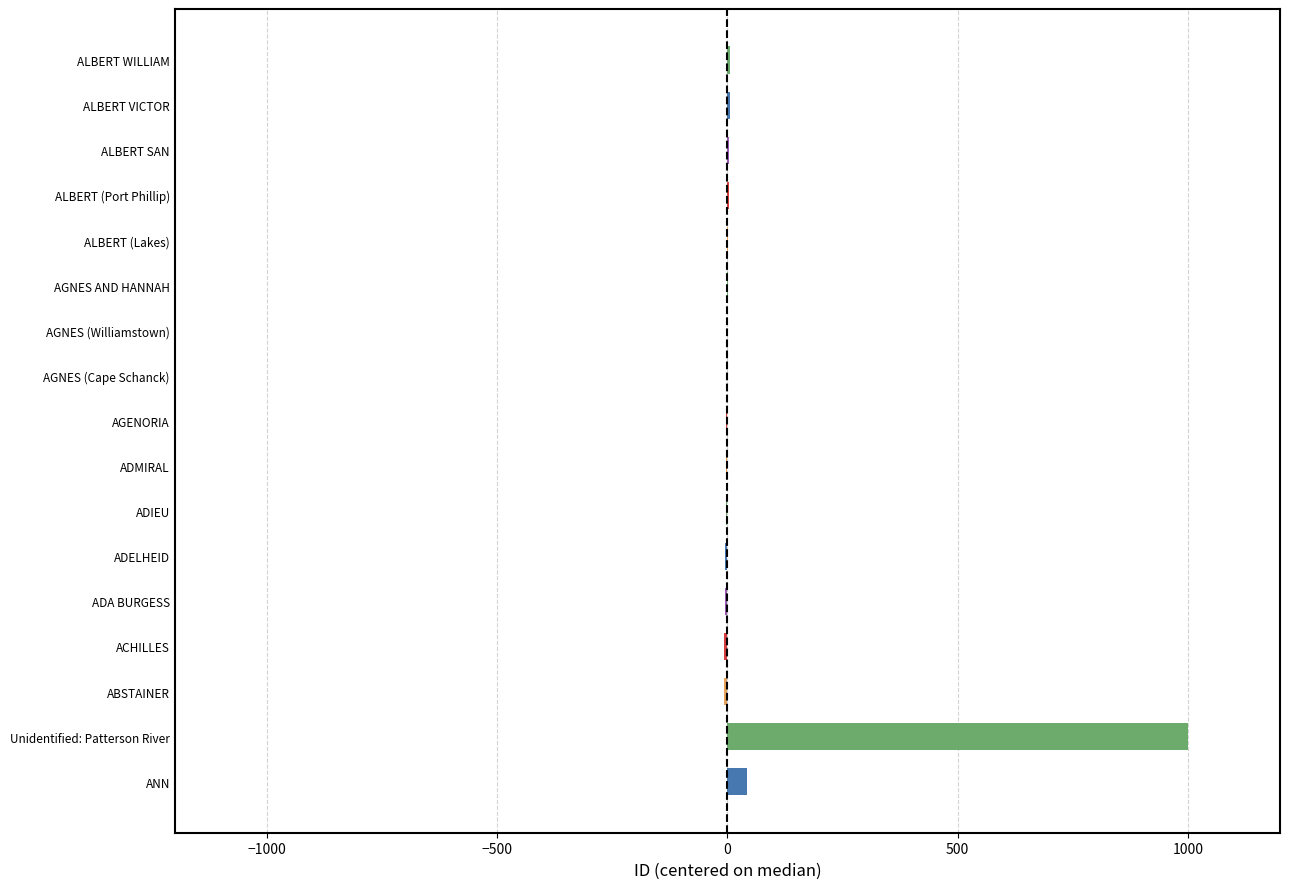

The chart shows a value of -7 at ADELHEID. True or false?

False